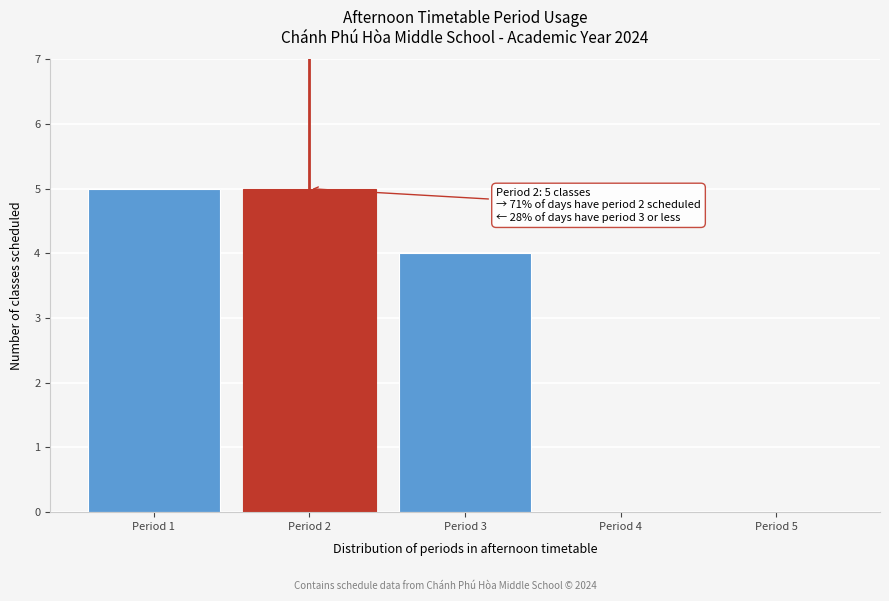

Reading right to left, list all the values displayed in this chart.

Period 5=0	Period 4=0	Period 3=4	Period 2=5	Period 1=5